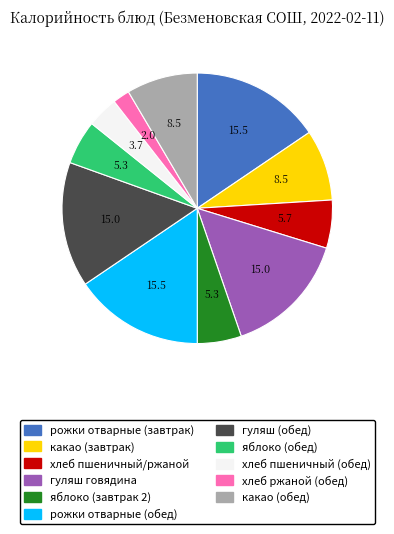

Is it true that хлеб пшеничный/ржаной is 18% of the pie?

False